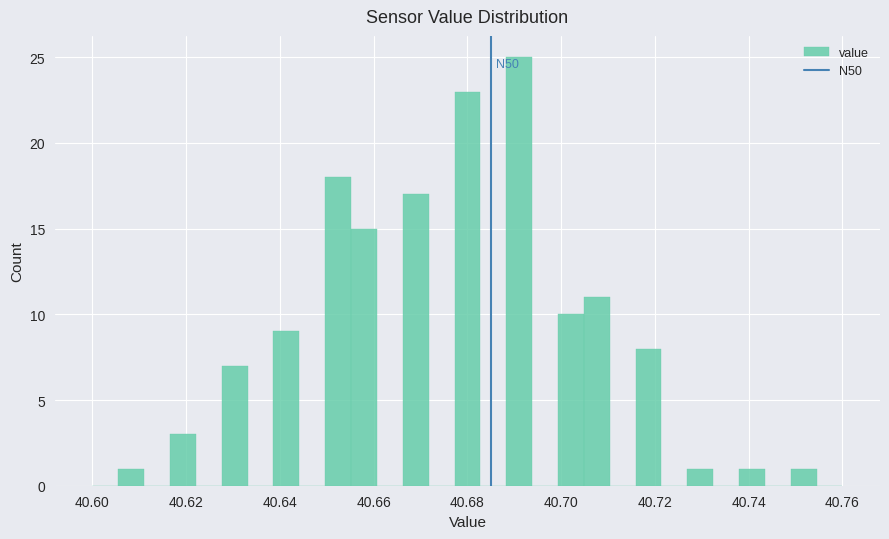

Around what value on the x-axis is the tallest bar? Give the approximate position of its centre, as read against the axis.

40.692